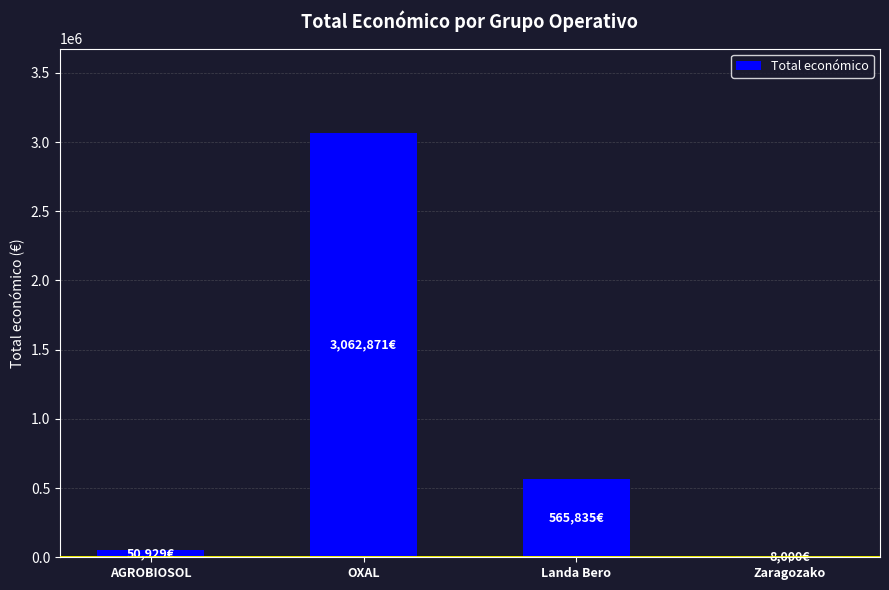

Which label corresponds to the largest value in the chart?

OXAL